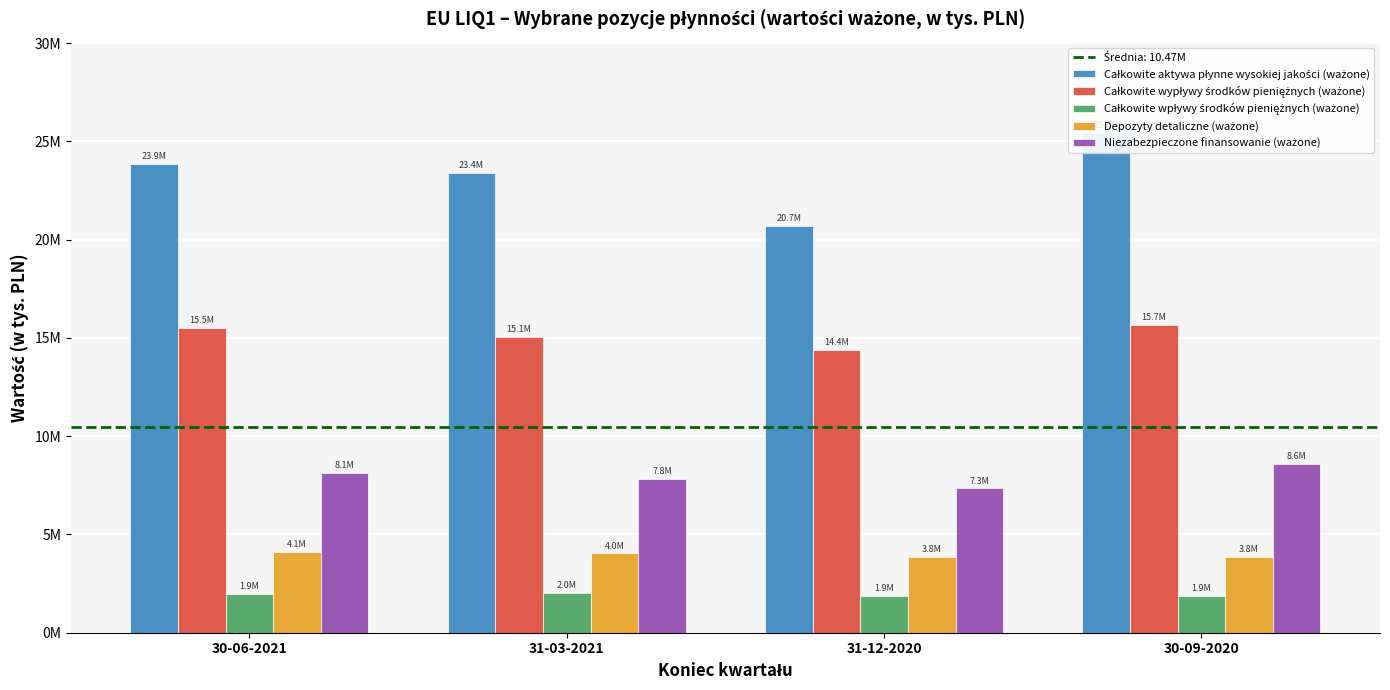

What is the maximum value shown in the chart?

25441509.5